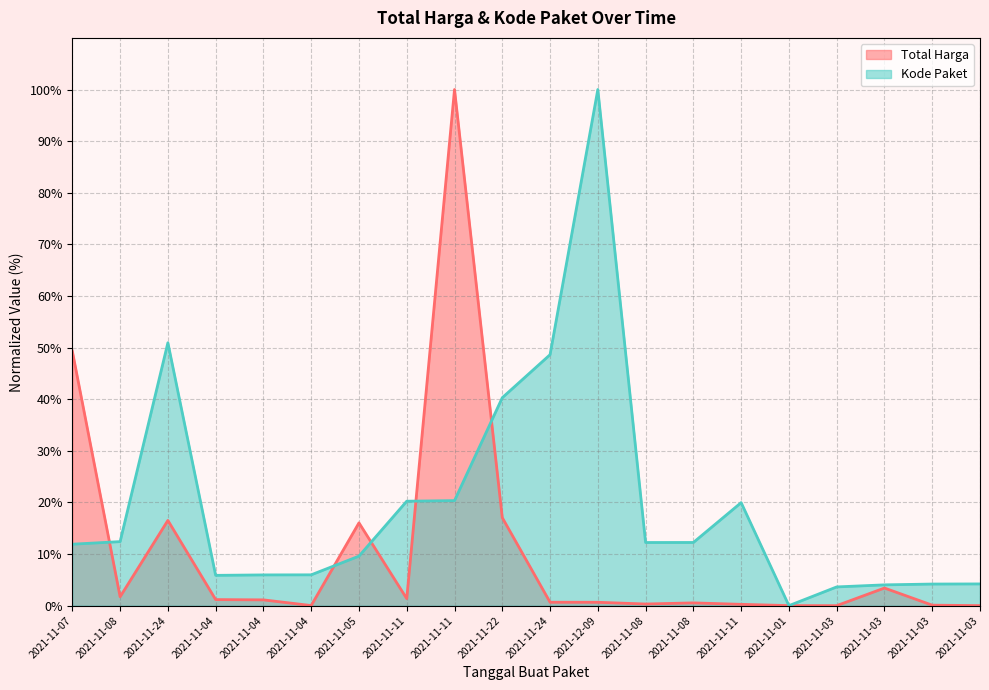

How many data points in Kode Paket are less than 12?

10